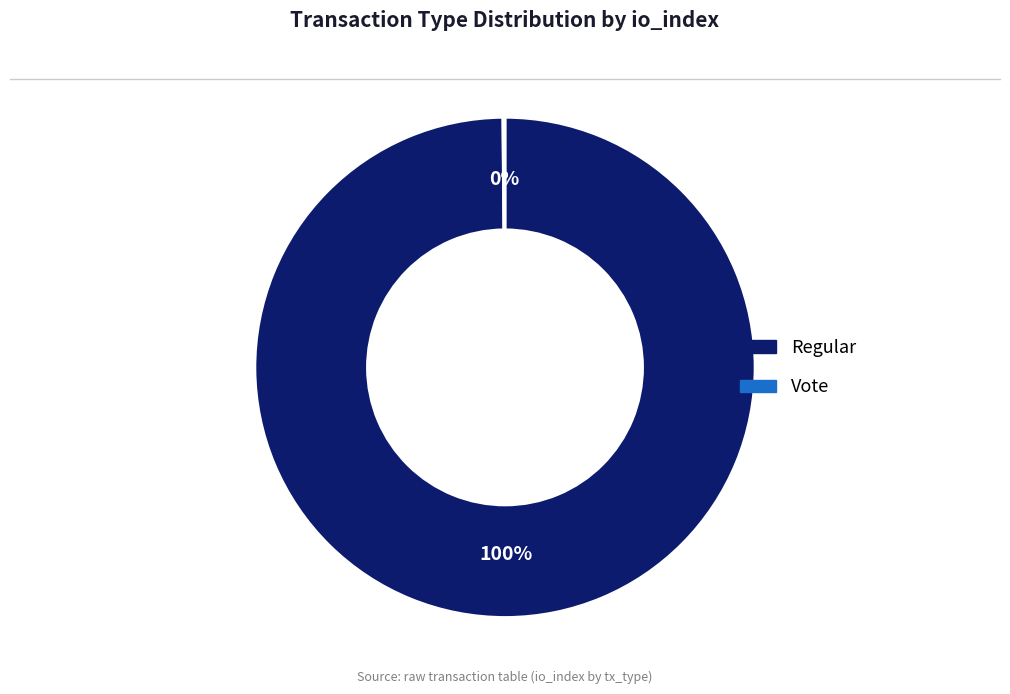

What is the largest slice in the pie chart?

Regular